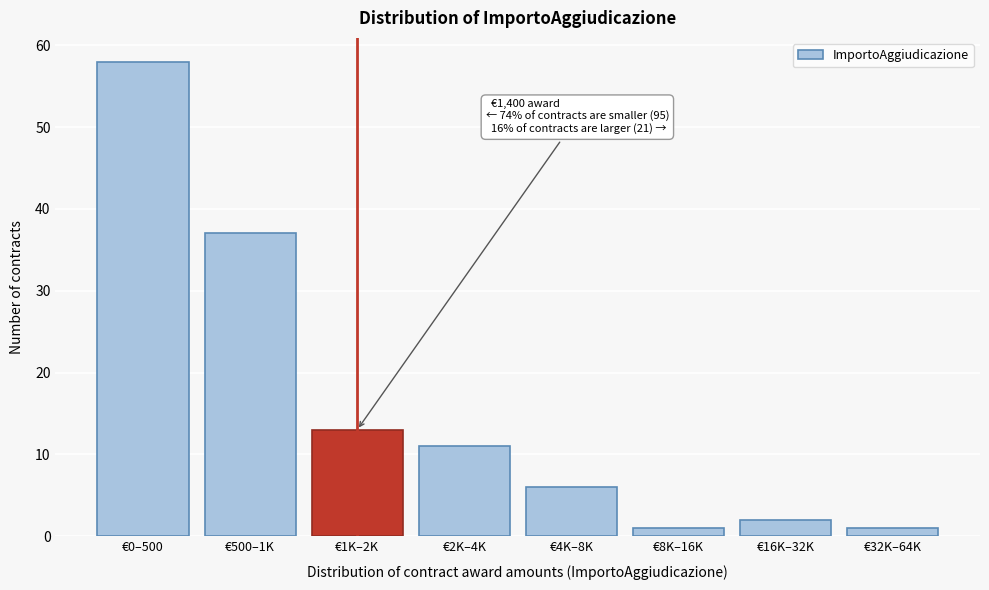

Reading left to right, what are all the values shown in this chart?

€0–500=58	€500–1K=37	€1K–2K=13	€2K–4K=11	€4K–8K=6	€8K–16K=1	€16K–32K=2	€32K–64K=1